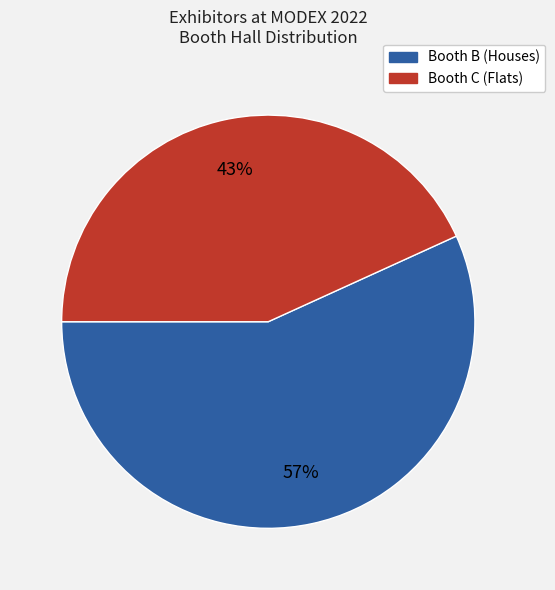

To the nearest percent, what is the average slice percentage?

50%